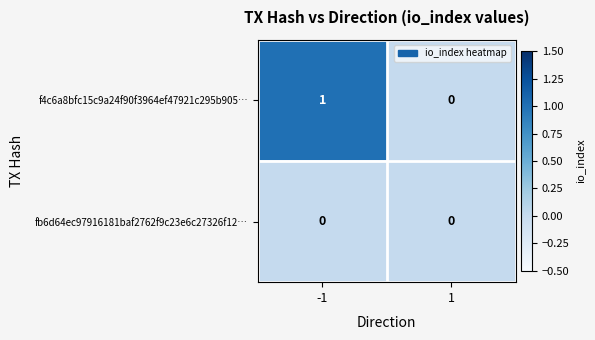

Is the value of f4c6a8bfc15c9a24f90f3964ef47921c295b905… at -1 greater than the value of fb6d64ec97916181baf2762f9c23e6c27326f12… at 1?

Yes